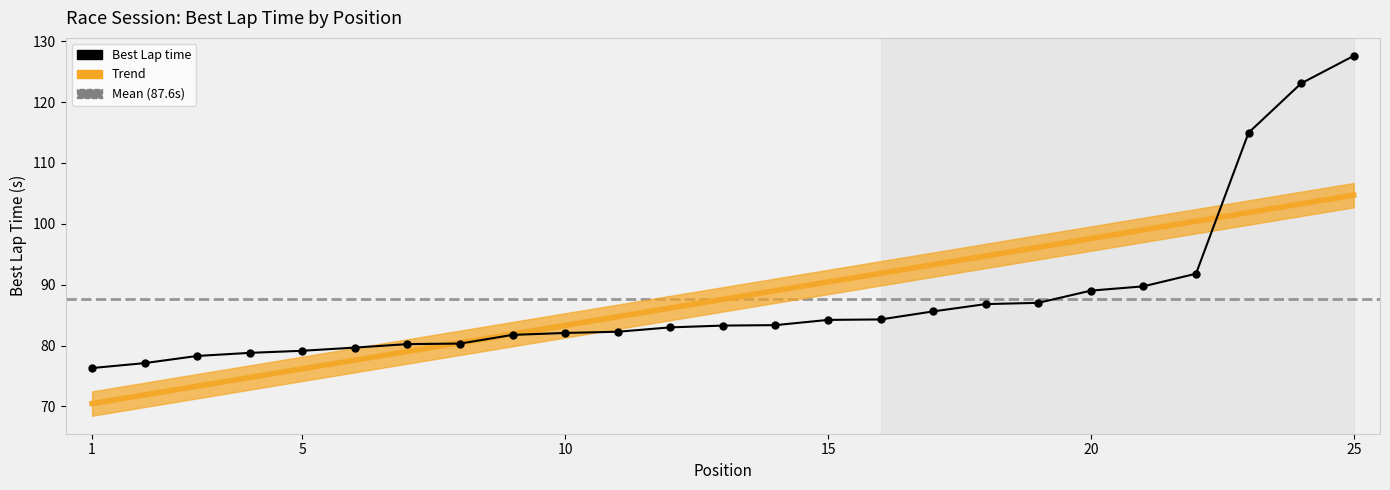

What is the greatest value displayed?

127.6